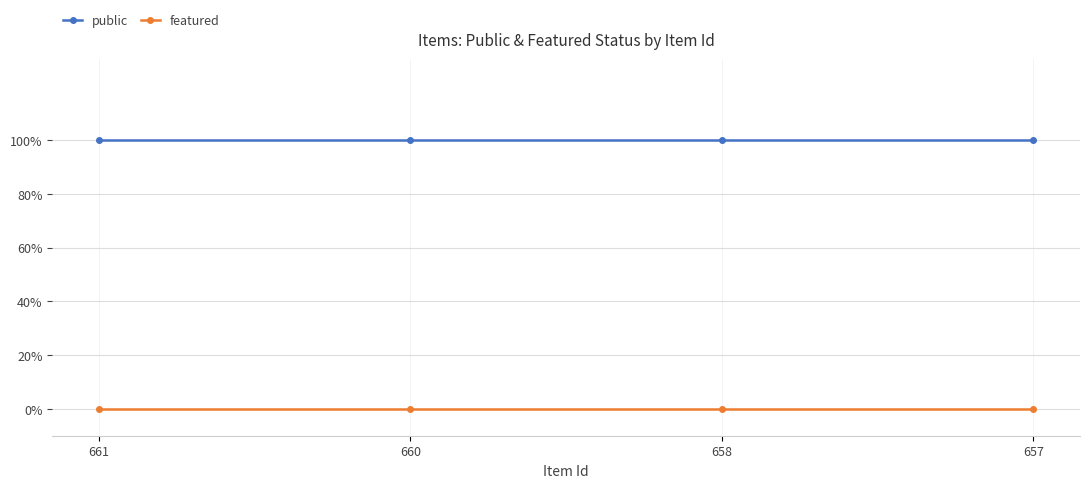

At how many categories does at least one series exceed 0?

4